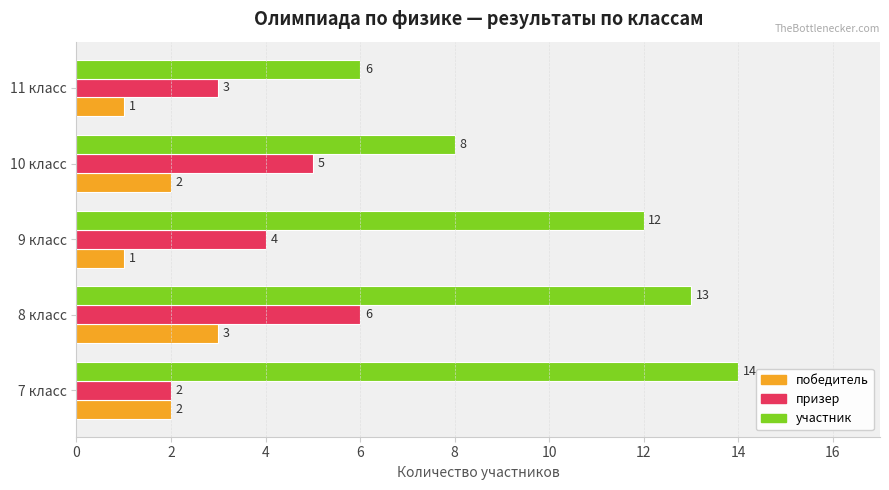

List the labels in order of призер value, smallest first.

7 класс, 11 класс, 9 класс, 10 класс, 8 класс